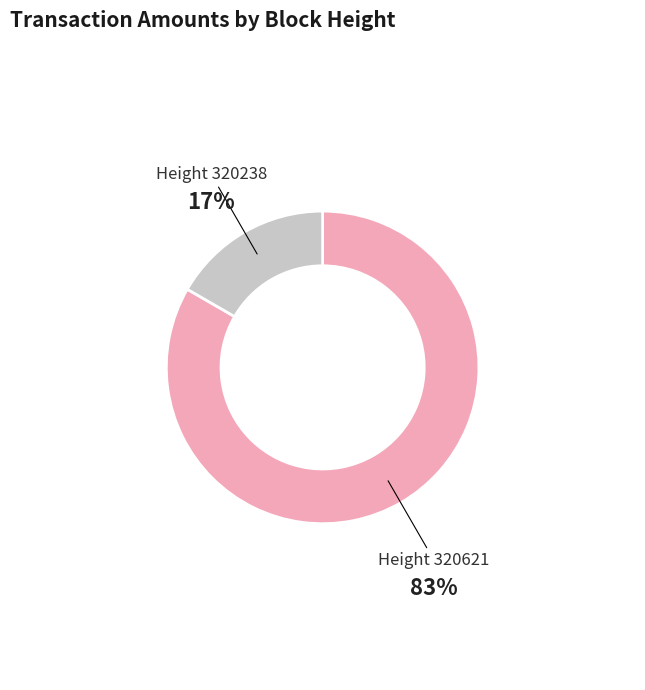

Is there any slice that represents more than half of the pie?

Yes